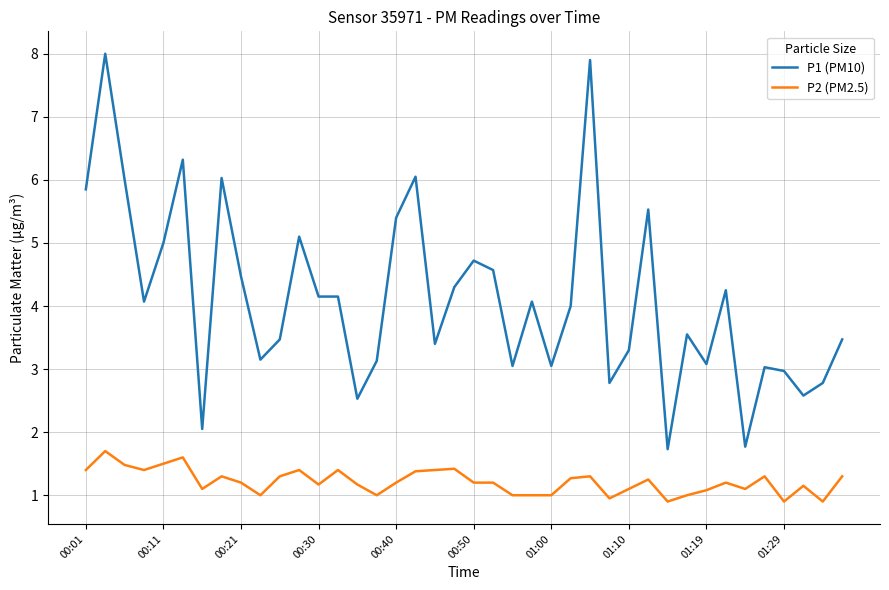

Does the chart display data point markers on the line(s)?

No